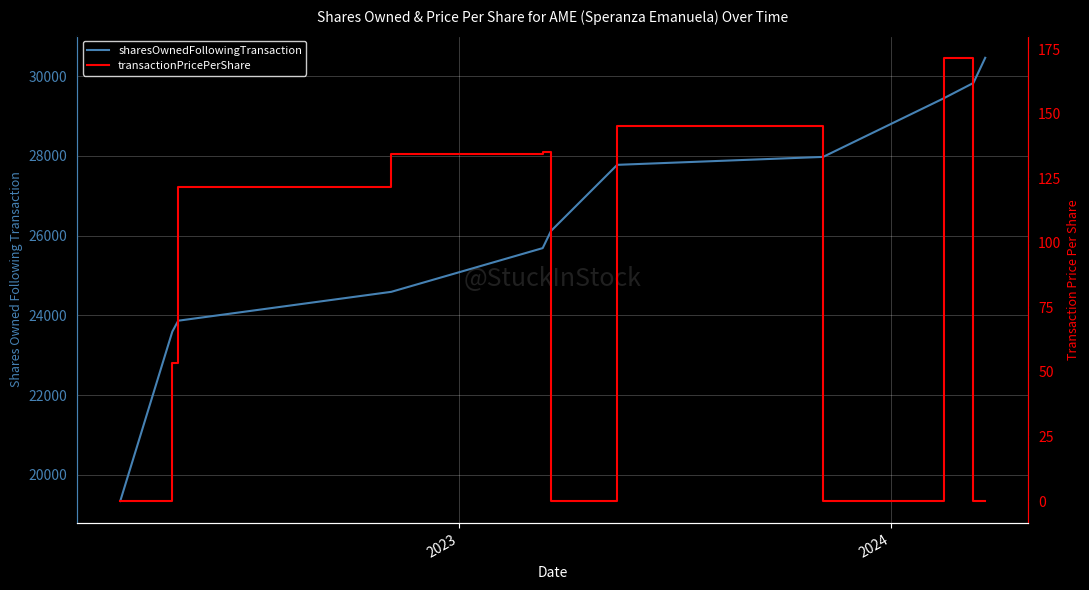

True or false: sharesOwnedFollowingTransaction has more than 1 points higher than both neighbors.

False